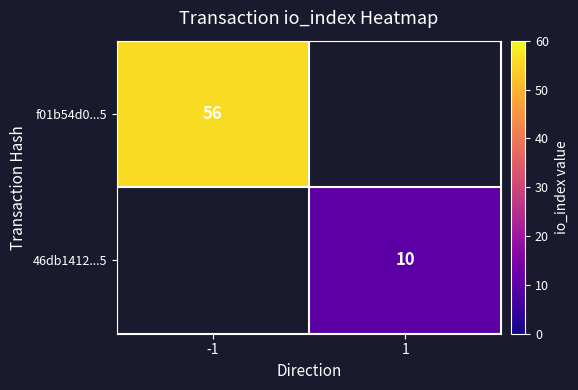

At which category does the chart reach its peak across all series?

-1